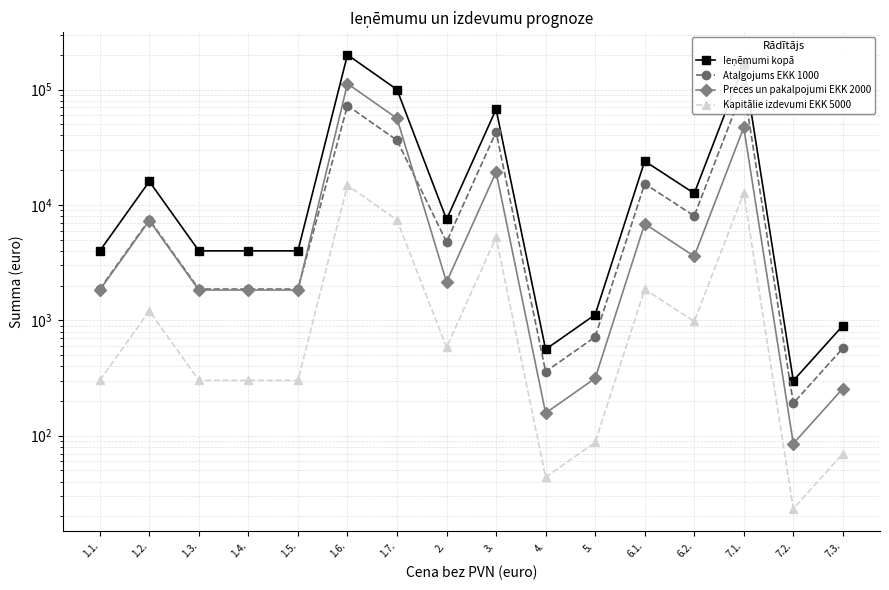

What is the difference between the maximum and minimum values in the Ieņēmumi kopā series?

199700.0